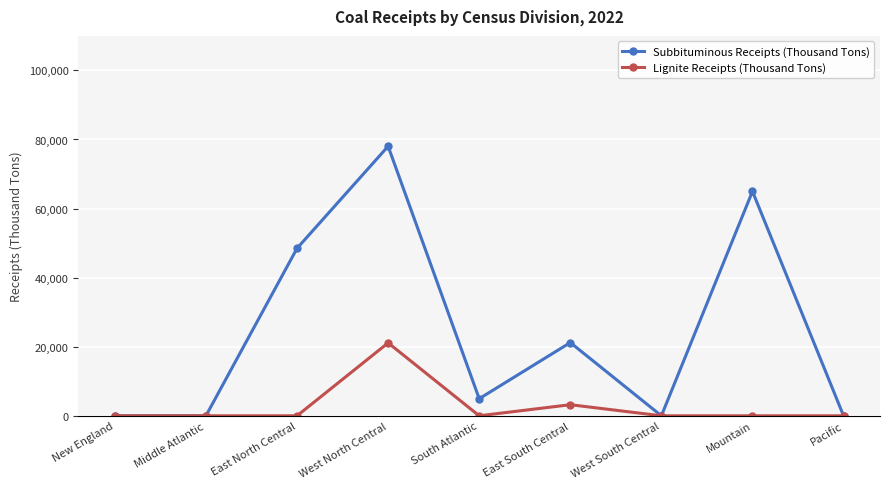

What is the label of the 2nd point from the right?

Mountain